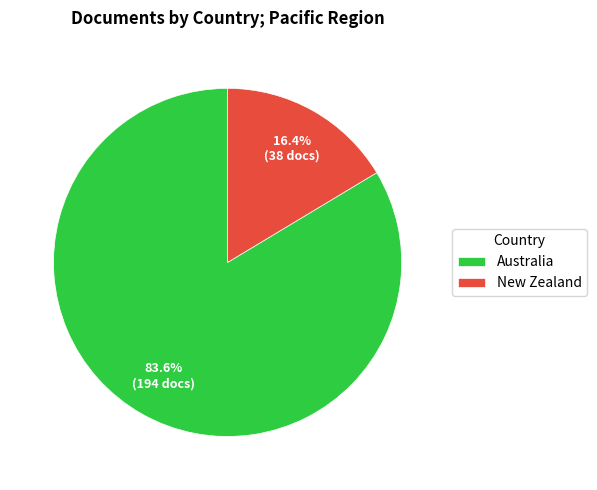

Which category has the smallest portion of the pie?

New Zealand